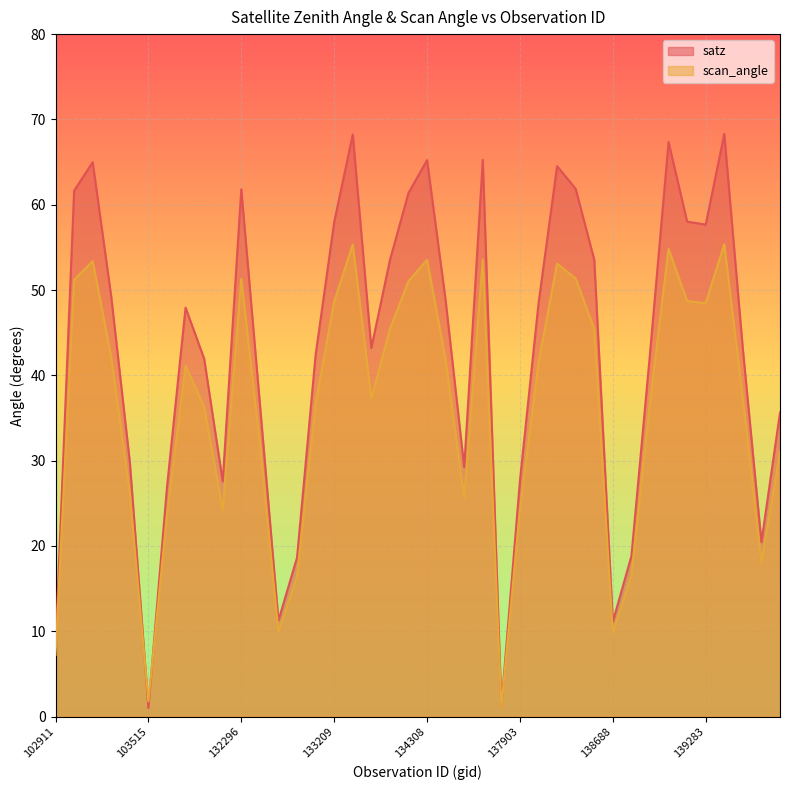

How many categories are shown in the chart?

40